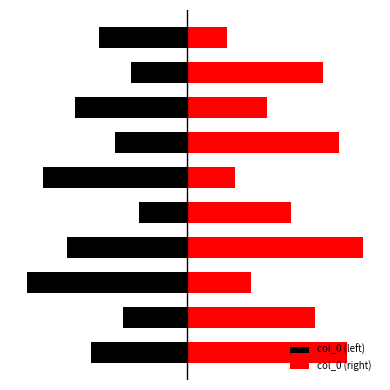

How many values in the col_0 (right) series exceed 160?

4